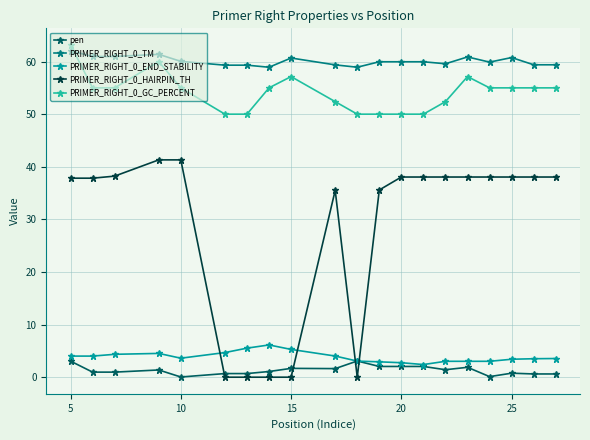

True or false: PRIMER_RIGHT_0_END_STABILITY and PRIMER_RIGHT_0_HAIRPIN_TH intersect in this chart.

True